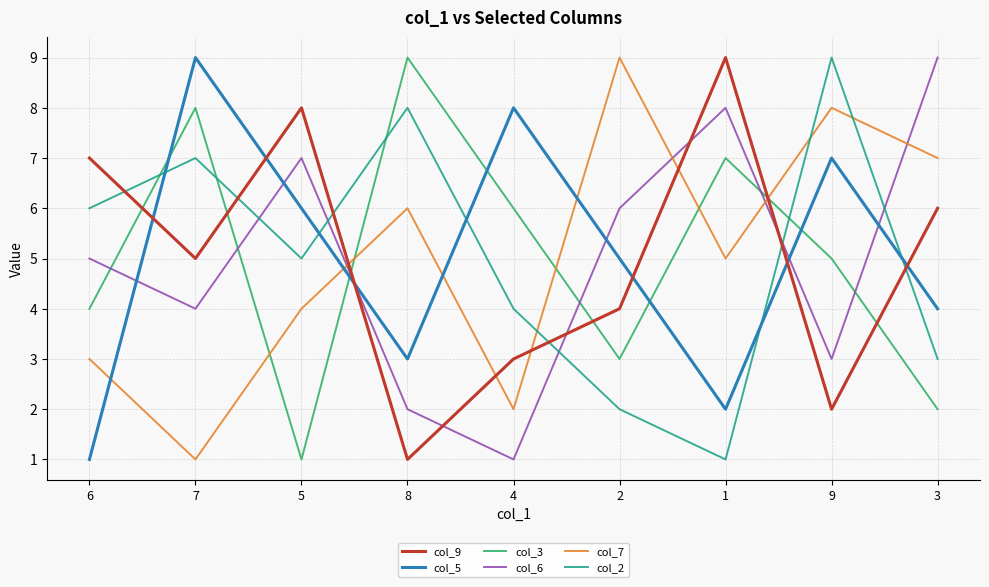

At which category does col_9 reach its first local peak?

5